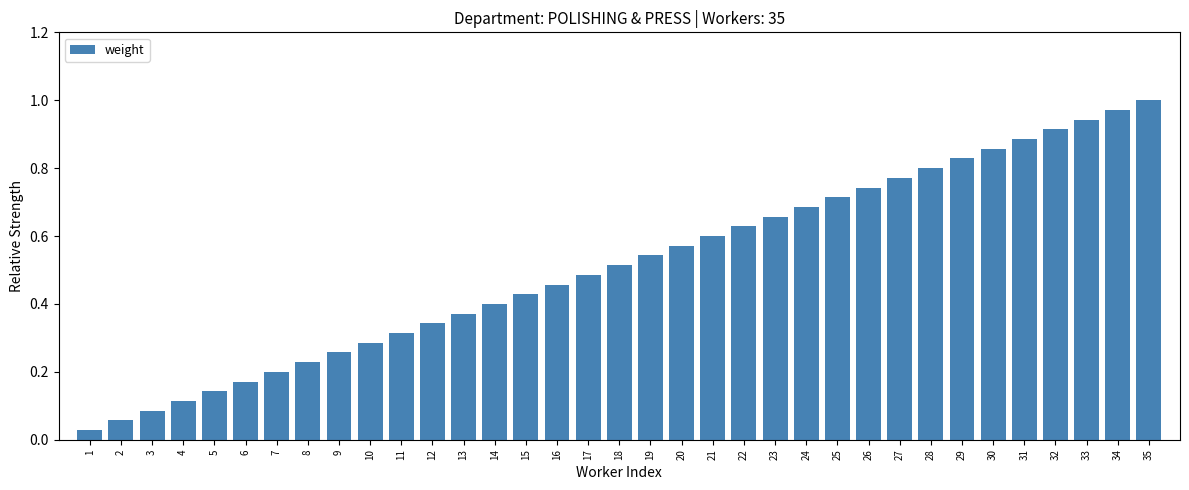

List the labels in order of value, smallest first.

1, 2, 3, 4, 5, 6, 7, 8, 9, 10, 11, 12, 13, 14, 15, 16, 17, 18, 19, 20, 21, 22, 23, 24, 25, 26, 27, 28, 29, 30, 31, 32, 33, 34, 35